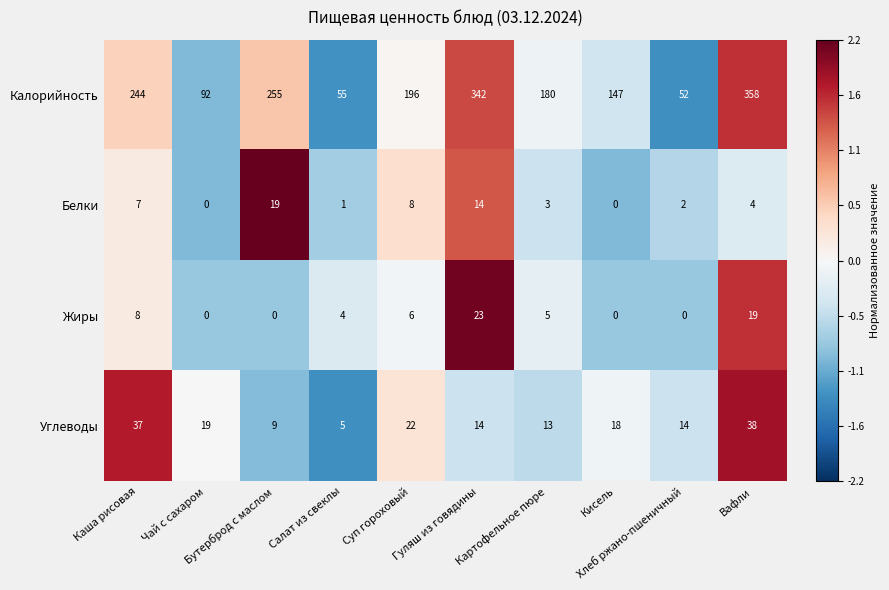

Which series has the largest range (max minus min)?

Калорийность